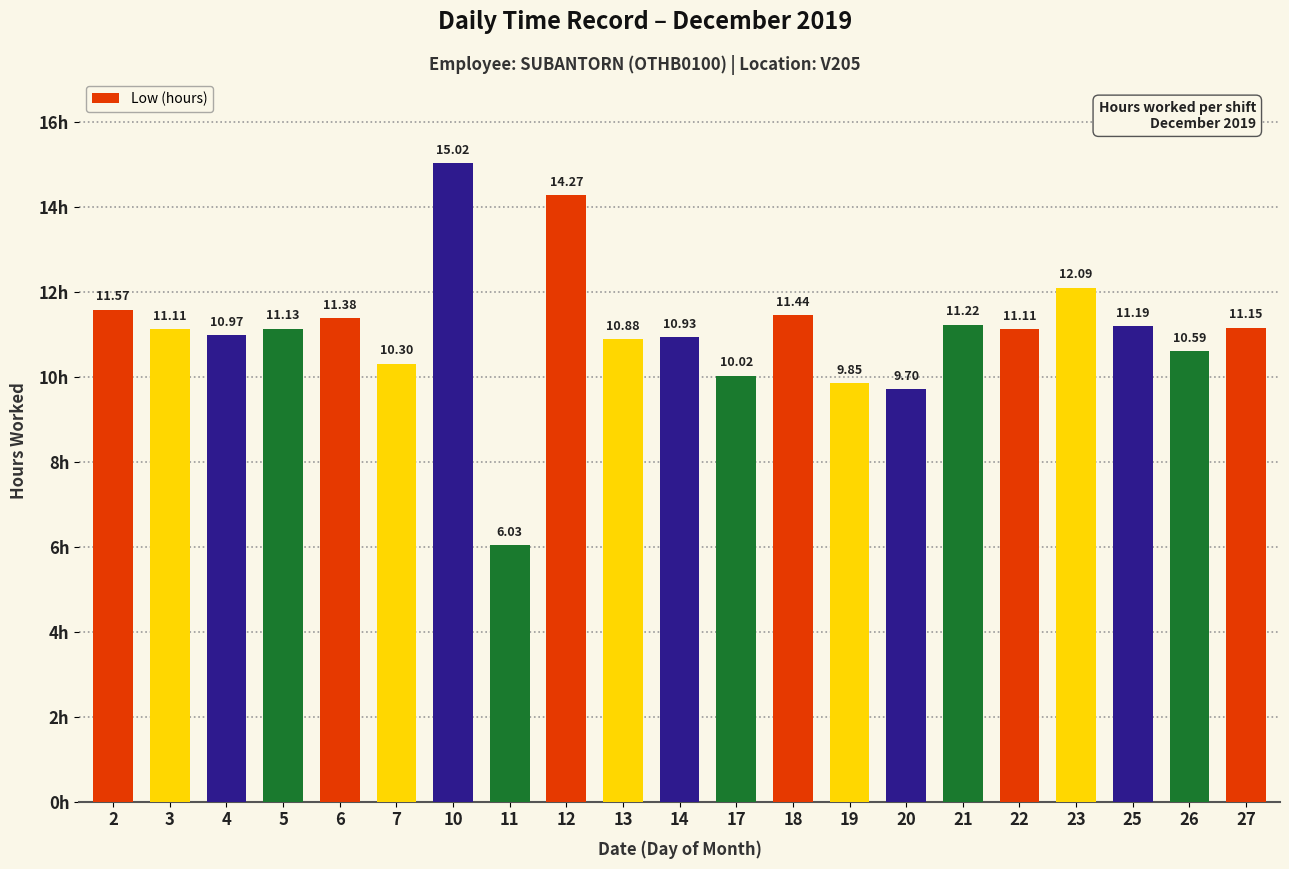

Which label corresponds to the largest value in the chart?

10